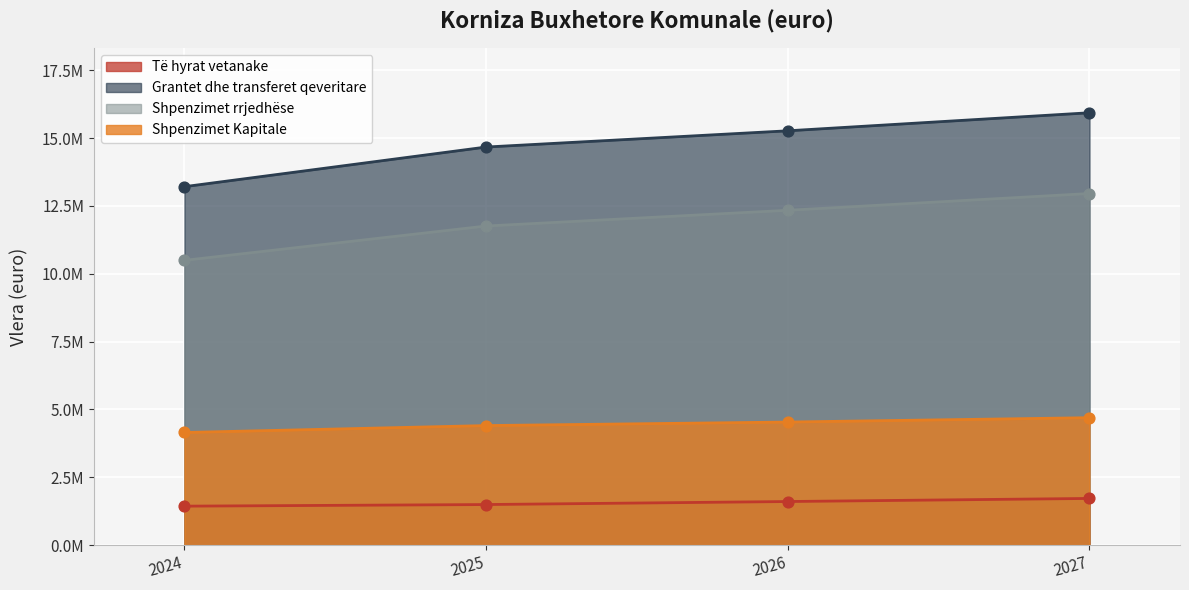

Which series contains the highest Y value?

Grantet dhe transferet qeveritare